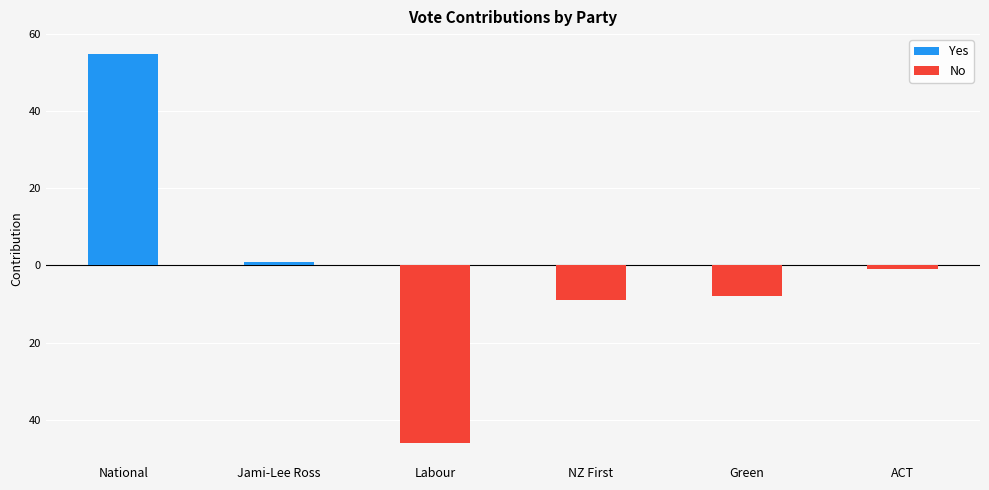

Rank the series by their average value, from highest to lowest.

Yes, No